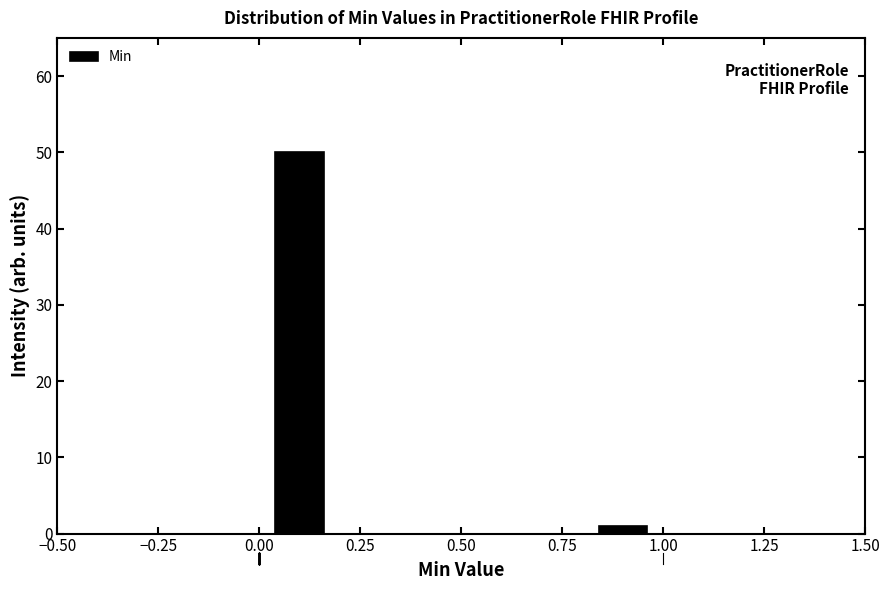

Reading left to right, list every bar in this chart as the range it spans on the x-axis followed by its height. The values are not printed on the chart, so give them approximately, as read against the axis.

0.0 to 0.2: 50
0.2 to 0.4: 0
0.4 to 0.6: 0
0.6 to 0.8: 0
0.8 to 1.0: 1